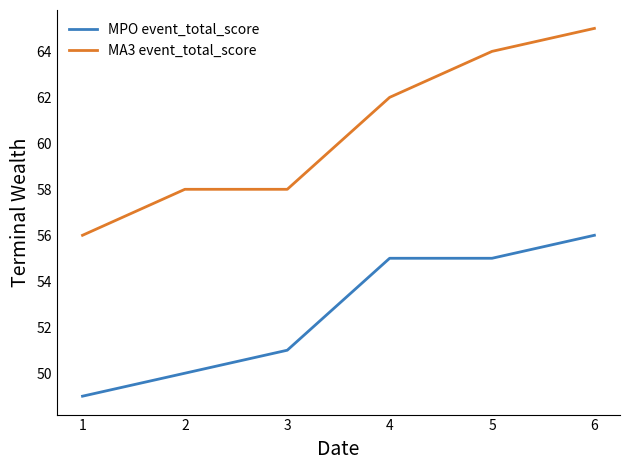

Where is MPO event_total_score nearest to the value 52?

3